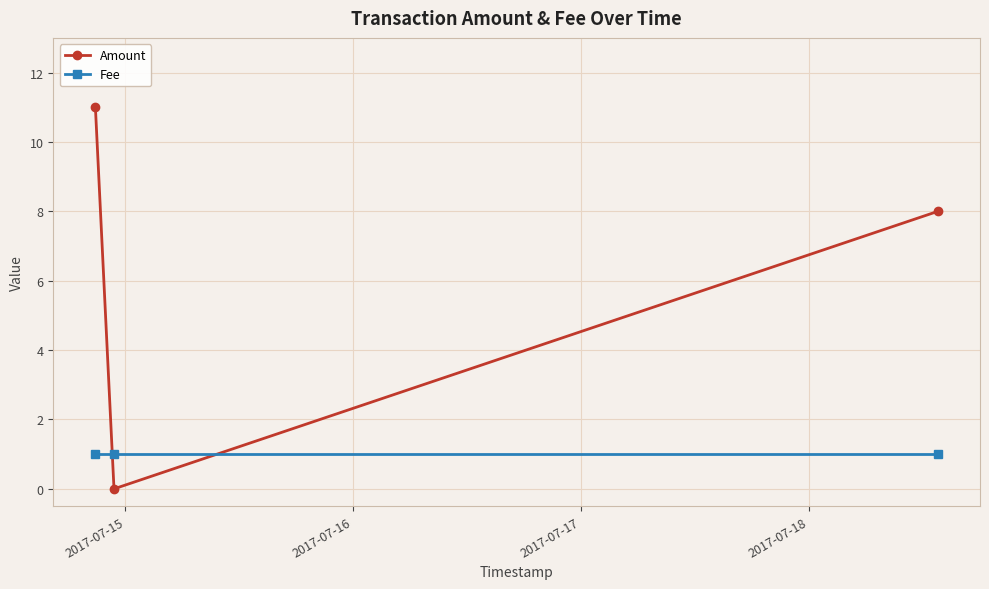

List the series in order of their overall mean, highest first.

Amount, Fee